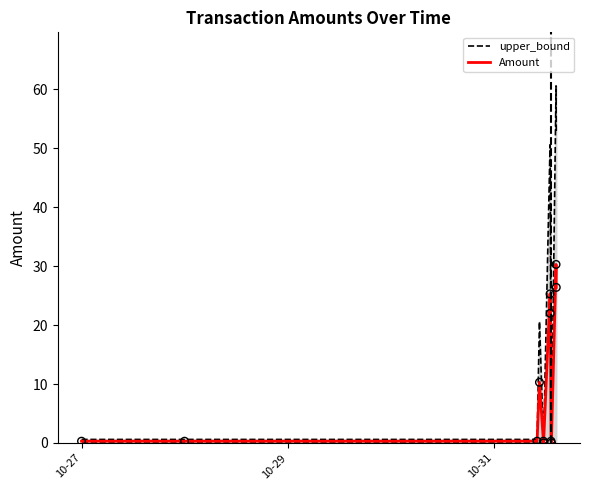

Which series has the largest range (max minus min)?

upper_bound